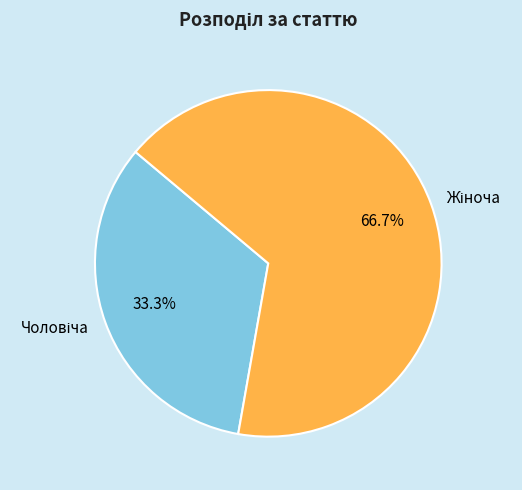

Count the number of slices in the pie.

2